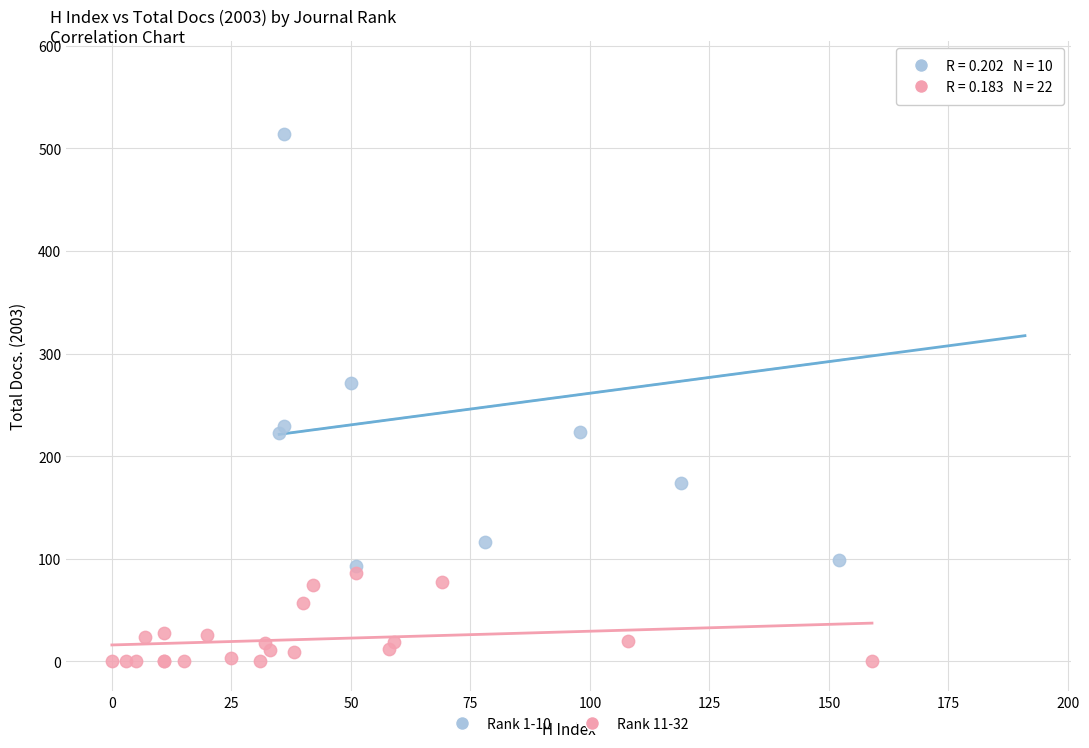

What are all the series names shown in the legend?

Rank 1-10, Rank 11-32